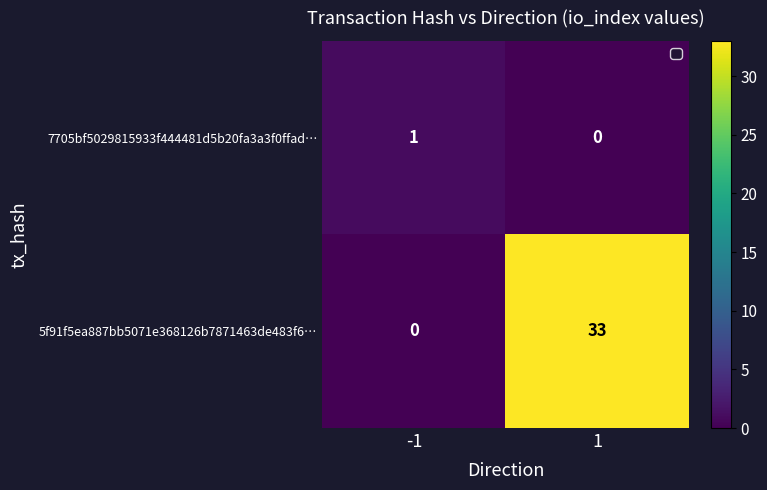

What is the sum of the 5f91f5ea887bb5071e368126b7871463de483f6… values at 1 and -1?

33